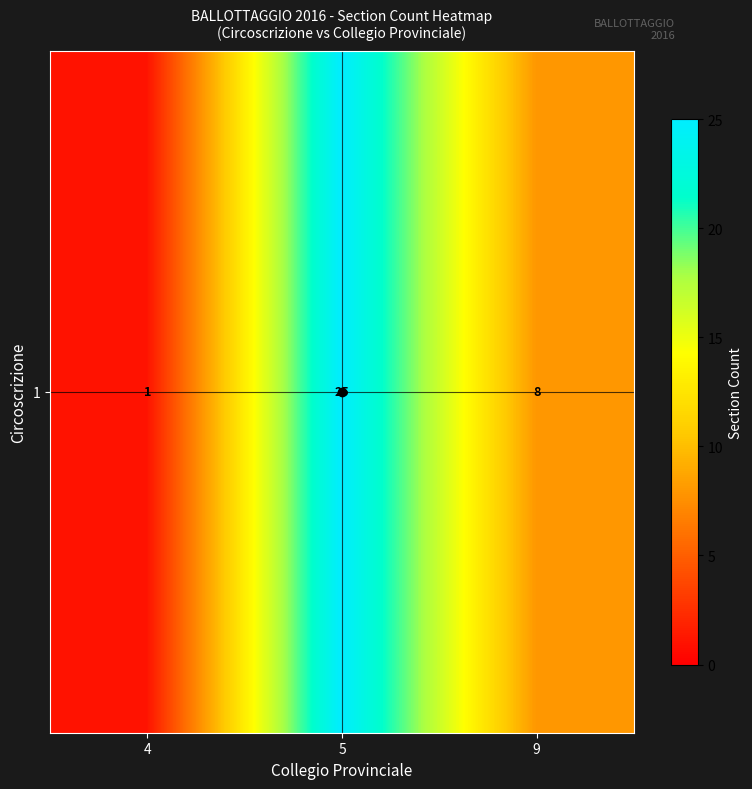

List the labels in order of value, largest first.

5, 9, 4